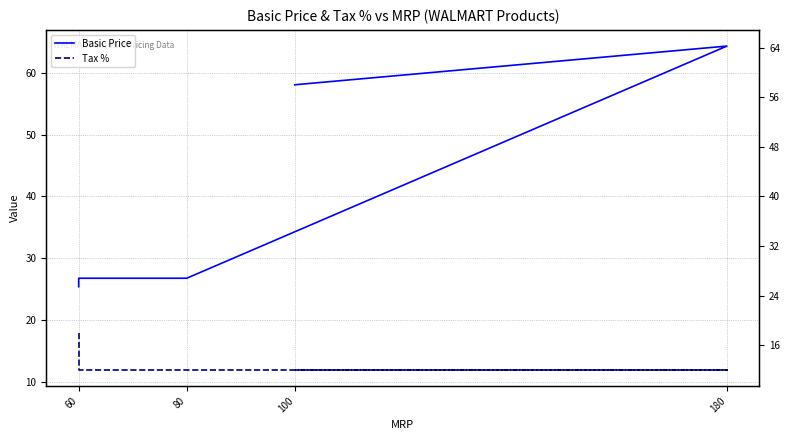

Rank the series by their maximum value, from highest to lowest.

Basic Price, Tax %